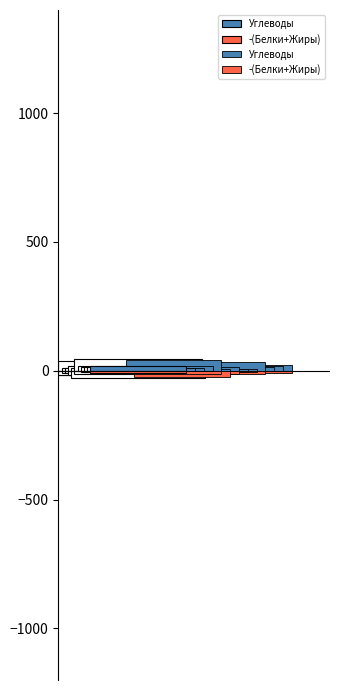

What is the value of the Углеводы bar at the 10th from the left?

17.7